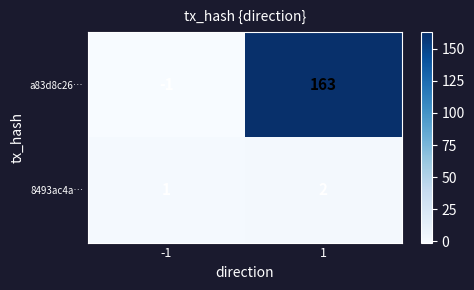

Rank the series at 1 from highest to lowest value.

a83d8c26…, 8493ac4a…